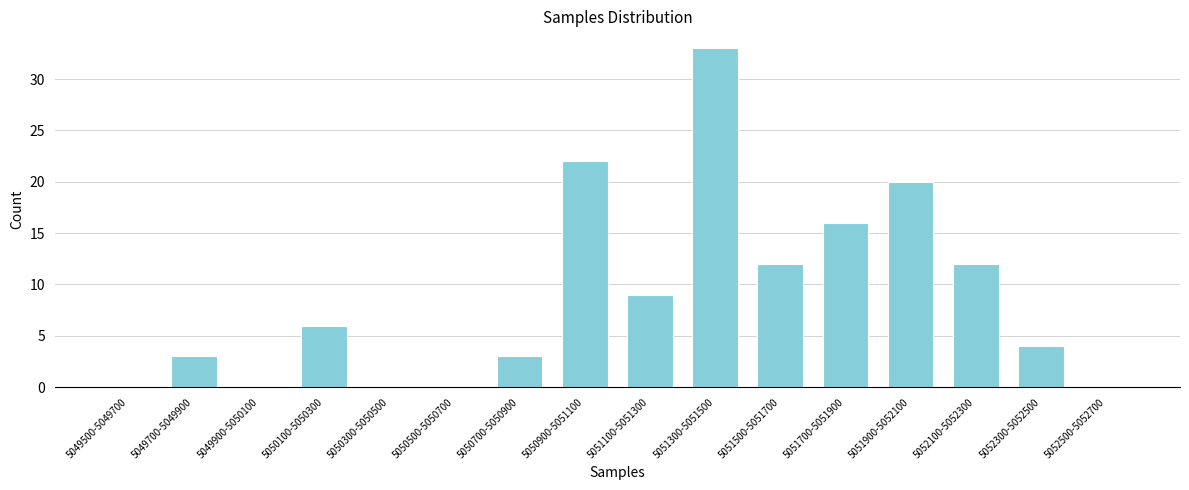

Reading left to right, what are all the values shown in this chart?

5049500-5049700=0	5049700-5049900=3	5049900-5050100=0	5050100-5050300=6	5050300-5050500=0	5050500-5050700=0	5050700-5050900=3	5050900-5051100=22	5051100-5051300=9	5051300-5051500=33	5051500-5051700=12	5051700-5051900=16	5051900-5052100=20	5052100-5052300=12	5052300-5052500=4	5052500-5052700=0